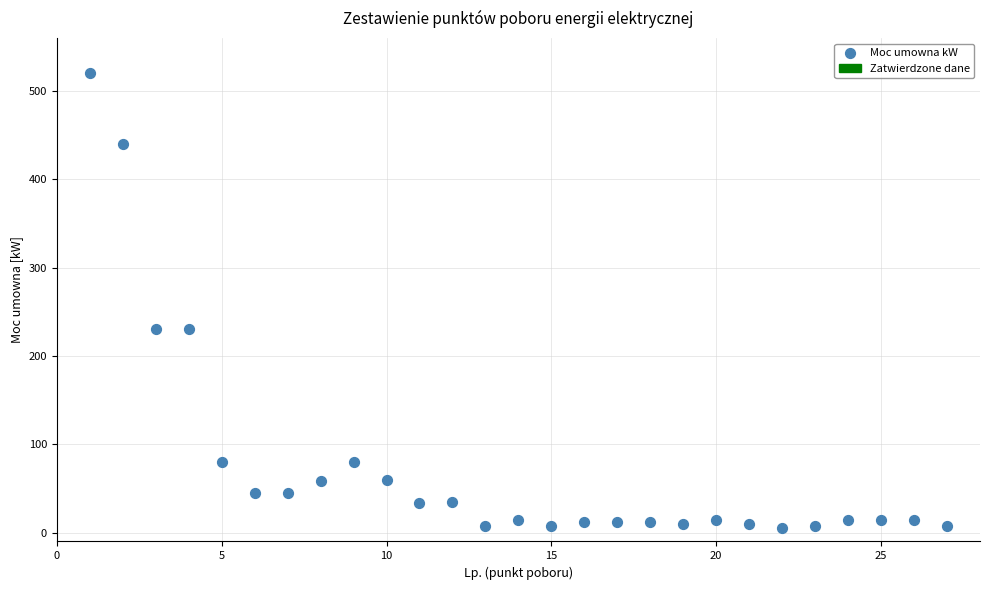

What is the range of Y values (max minus min)?

515